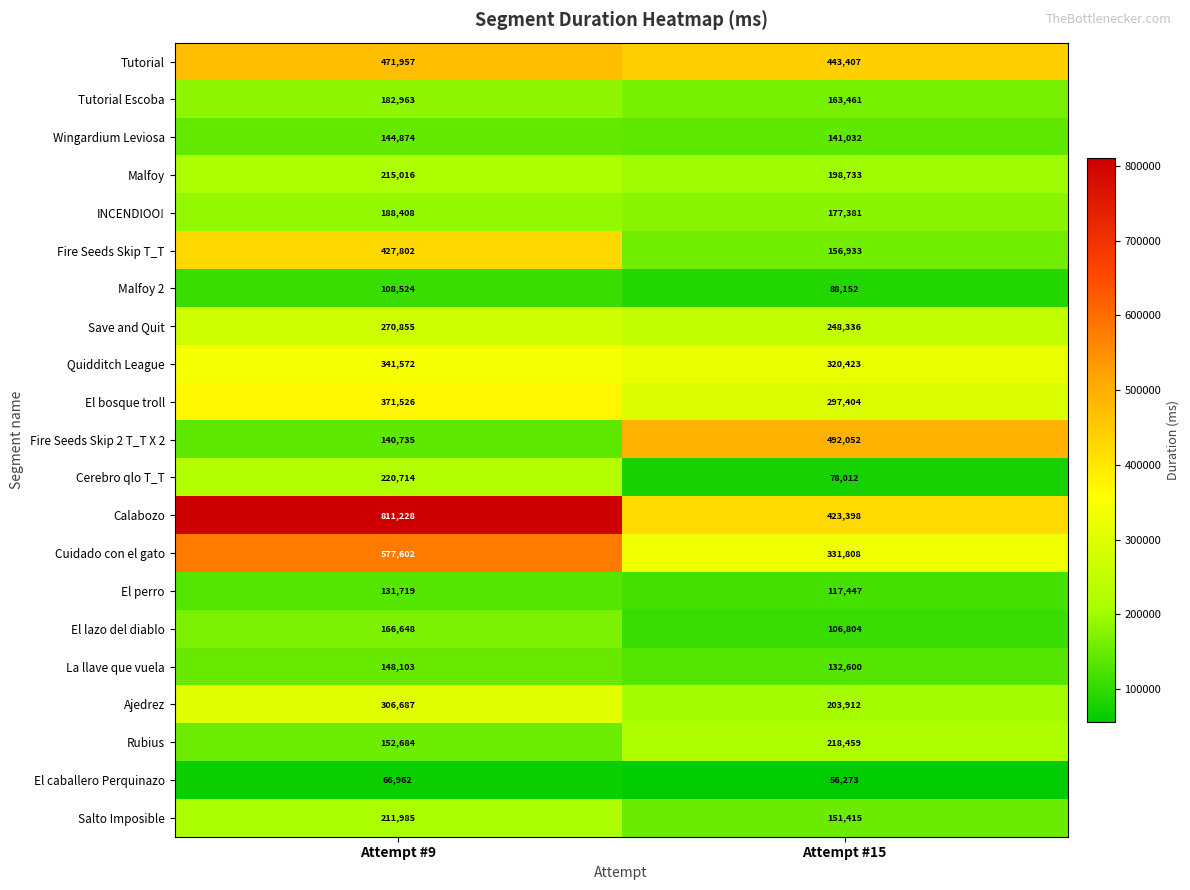

Which series has the largest total across all categories?

Calabozo